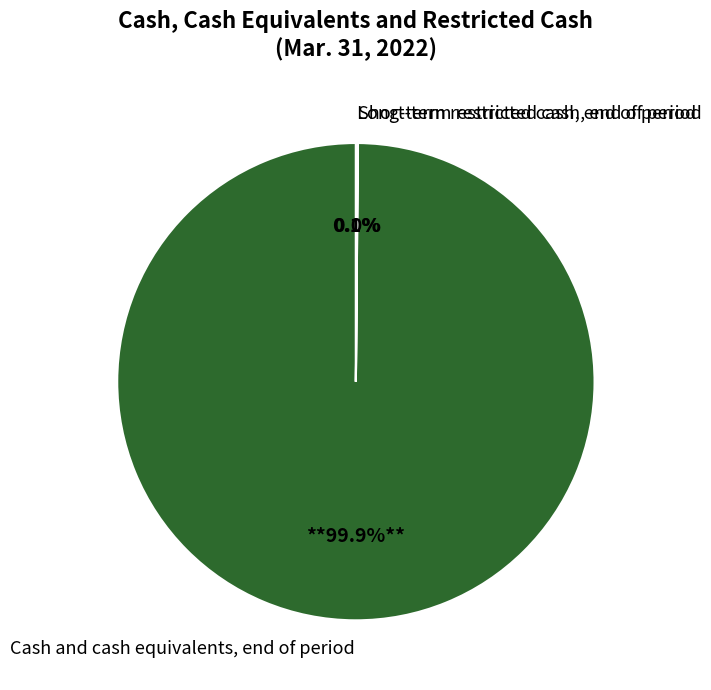

What is the majority slice?

Cash and cash equivalents, end of period